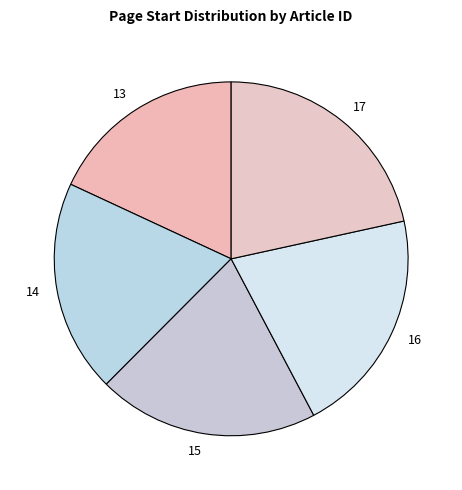

Is the sum of 17 and 14 greater than half?

No